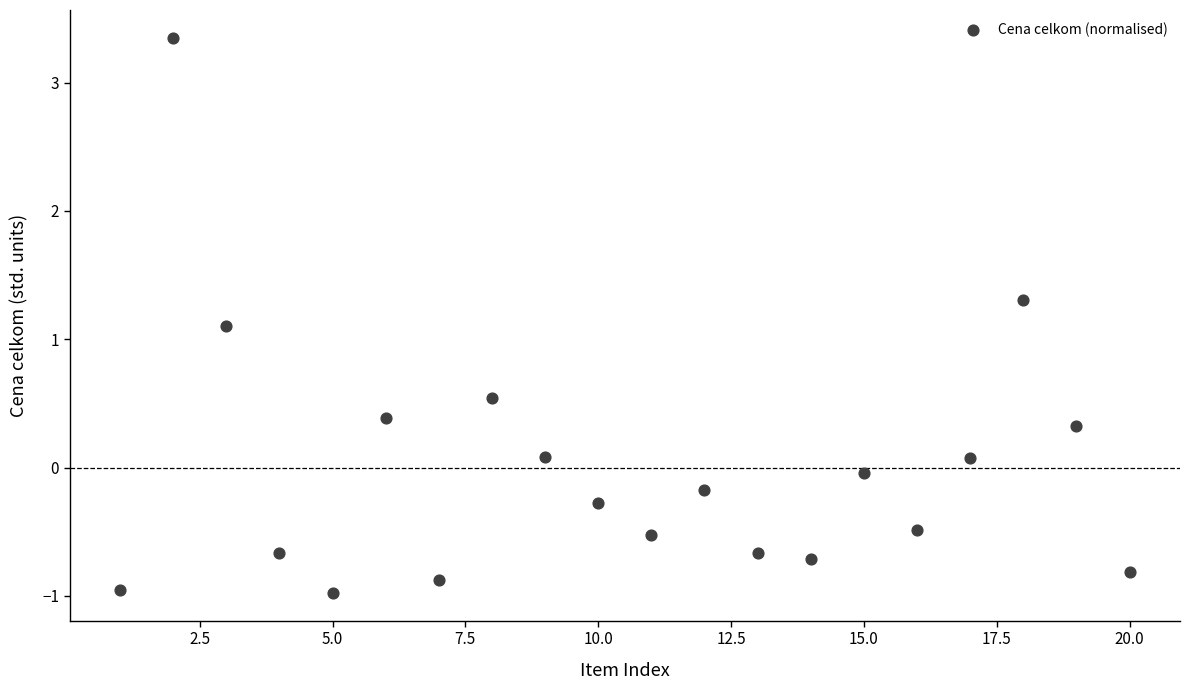

What is the range of X values (max minus min)?

19.0